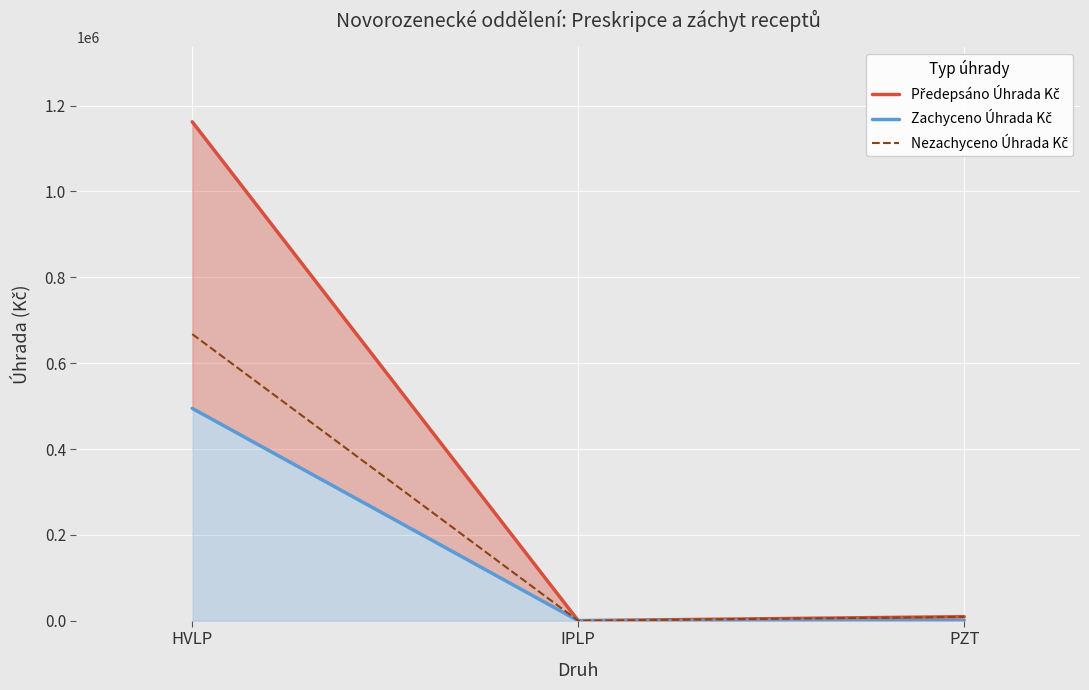

Which category has the lowest value in the Zachyceno Úhrada Kč series?

IPLP